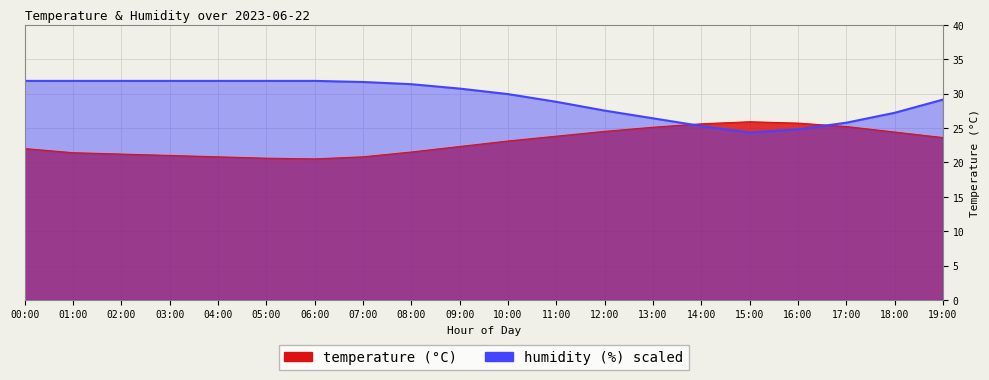

What is the minimum value shown in the chart?

20.5